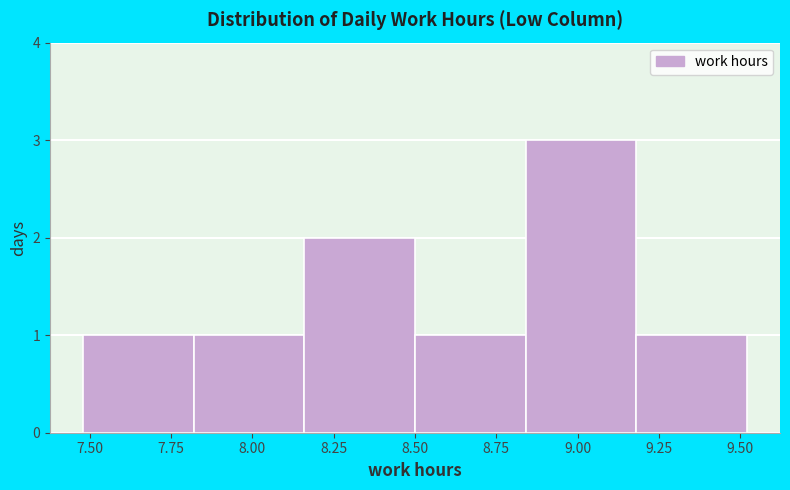

What is the height of the bar covering 8.50 to 8.84 on the x-axis? Neither the bar edges nor the heights are printed on the chart, so give them approximately, as read against the axes.

1